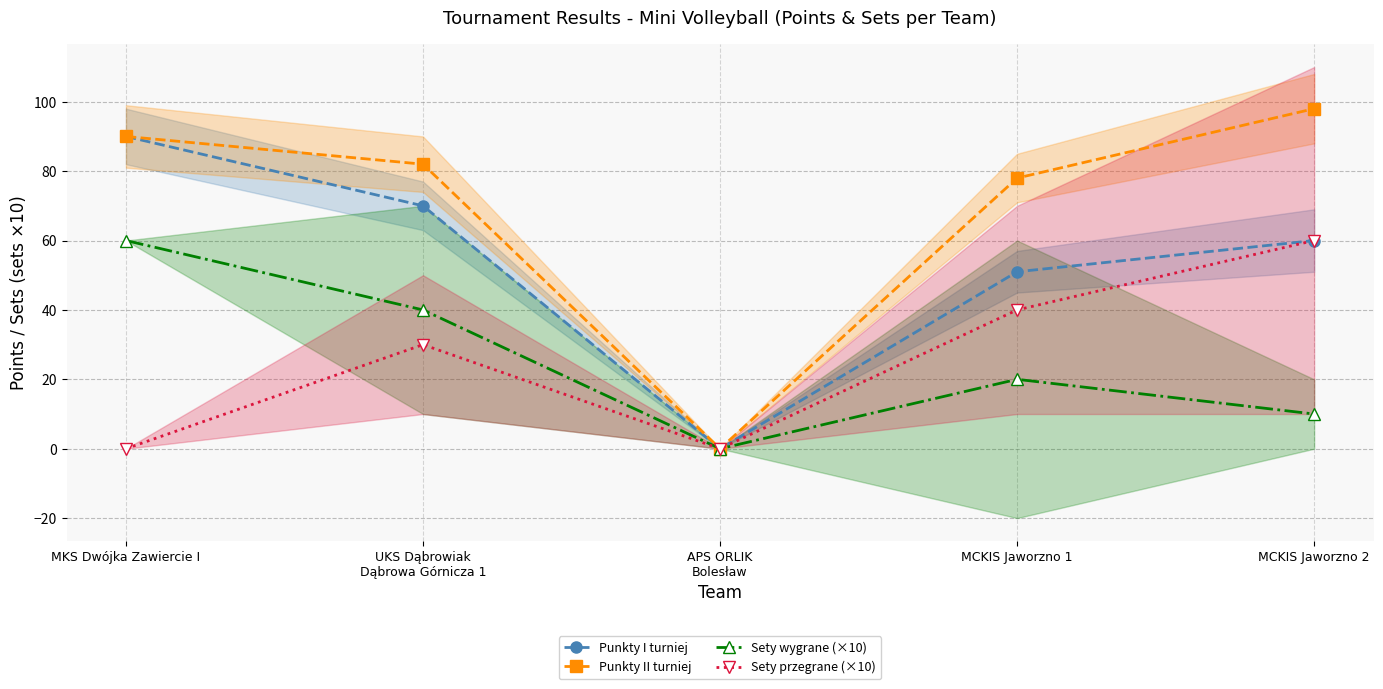

The Punkty II turniej series shows 78 at MCKIS Jaworzno 1. True or false?

True